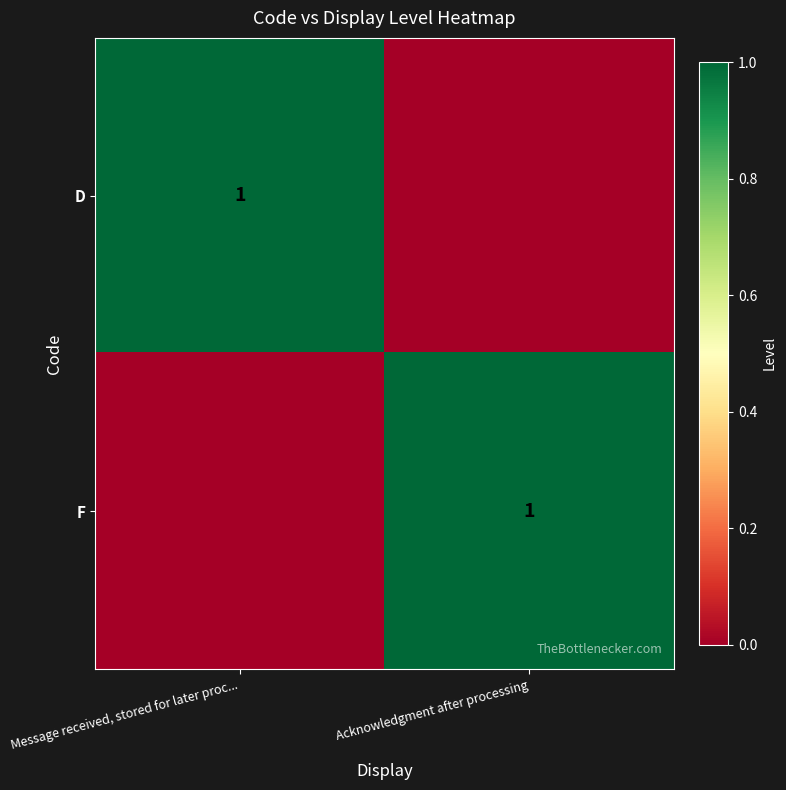

What is the total value across all series at Message received, stored for later proc...?

1